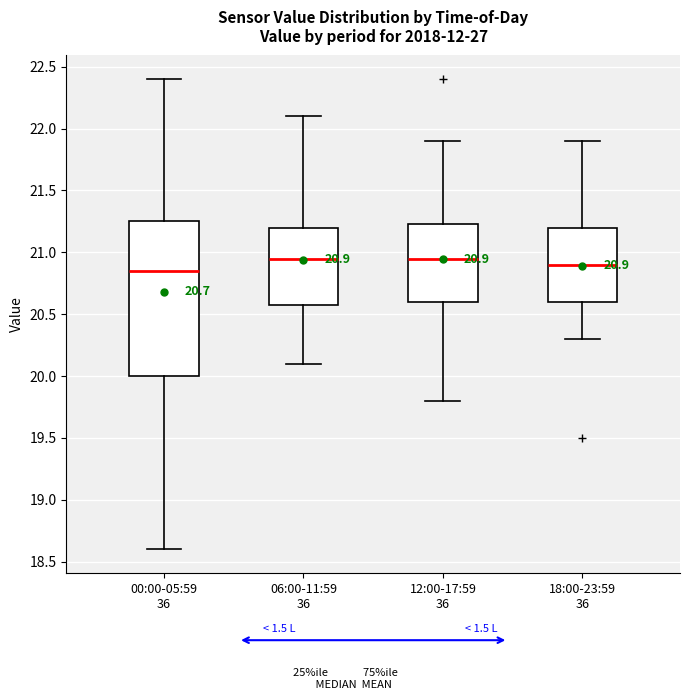

Which box is the tallest, from its lower edge to its upper edge?

00:00-05:59 36